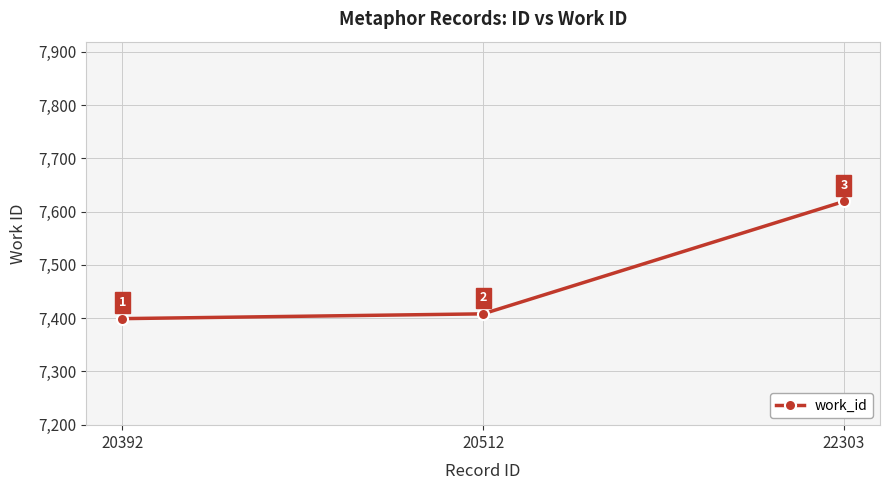

Reading left to right, extract all data points from this chart.

20392=7399	20512=7408	22303=7619